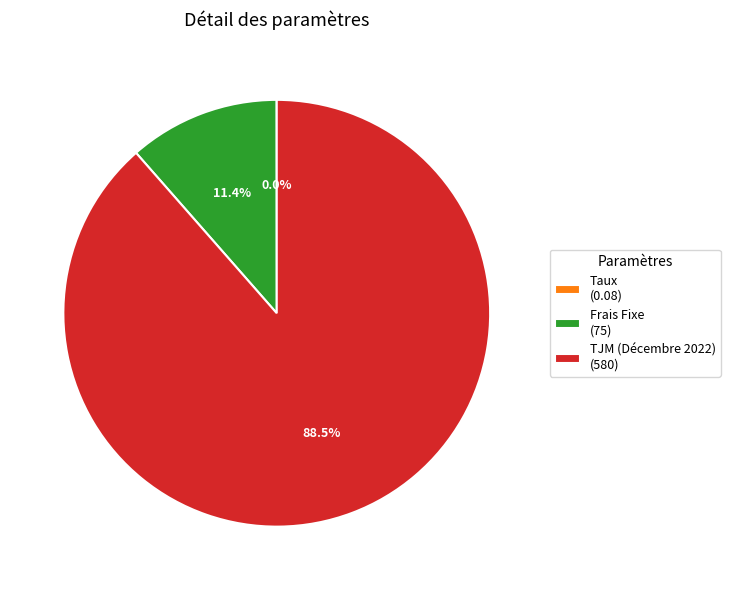

What percentage do Frais Fixe (75) and TJM (Décembre 2022) (580) together represent?

100.0%